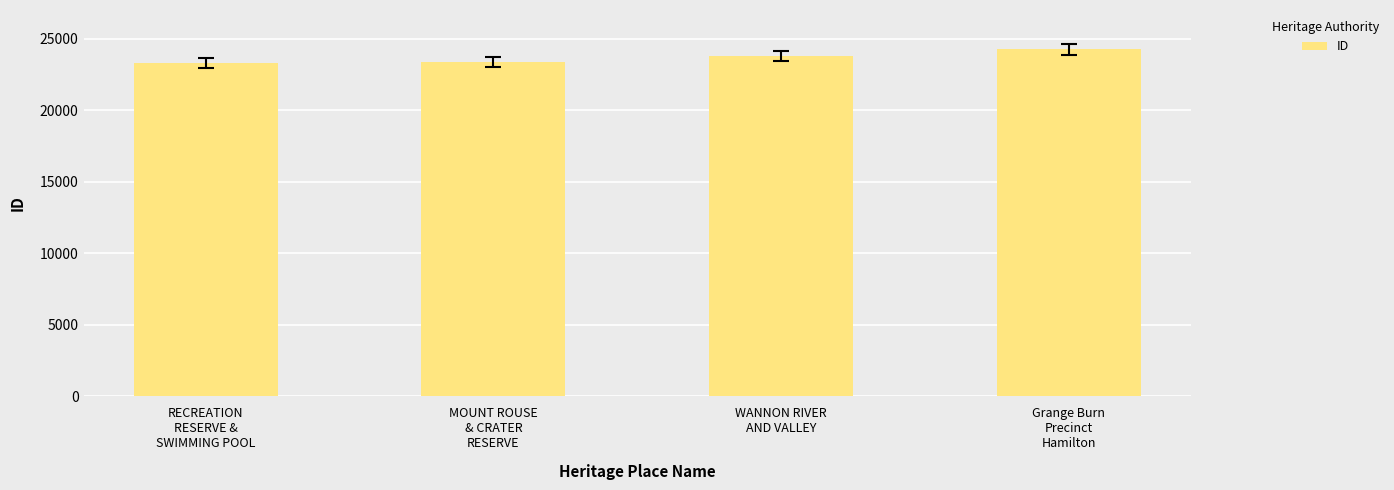

Does the chart contain any negative values?

No